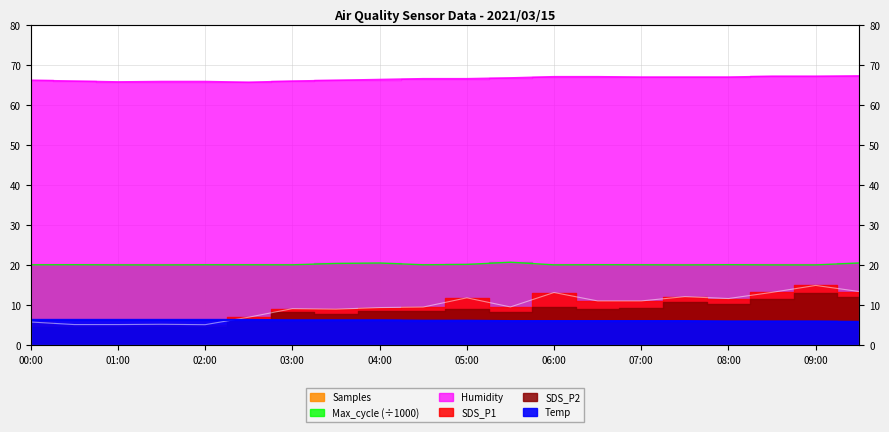

Where does the Temp series first go above 6?

00:00